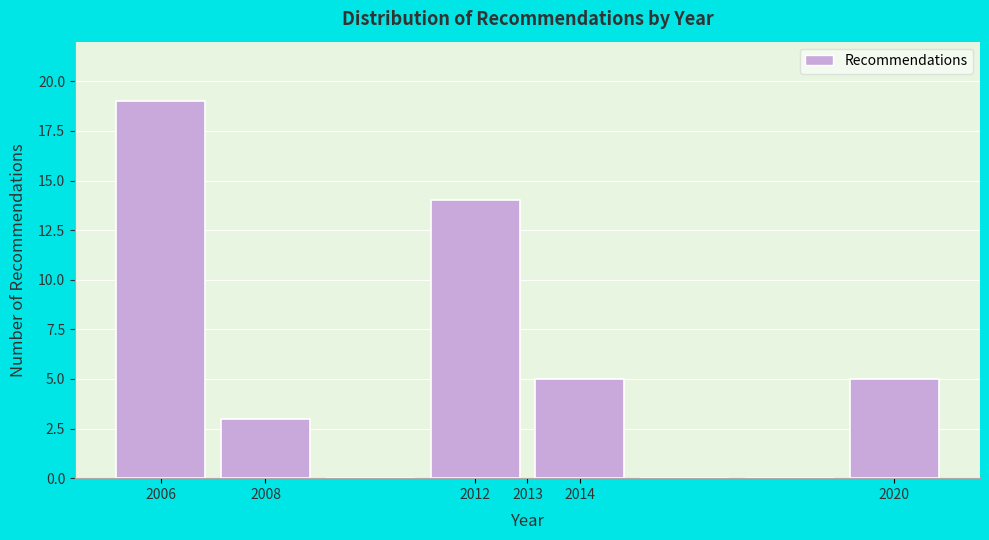

Reading left to right, transcribe this chart: for each bar, give the range it covers on the x-axis and its height. The values are not printed on the chart, so give them approximately, as read against the axis.

2005 to 2007: 19
2007 to 2009: 3
2009 to 2011: 0
2011 to 2013: 14
2013 to 2015: 5
2015 to 2017: 0
2017 to 2019: 0
2019 to 2021: 5